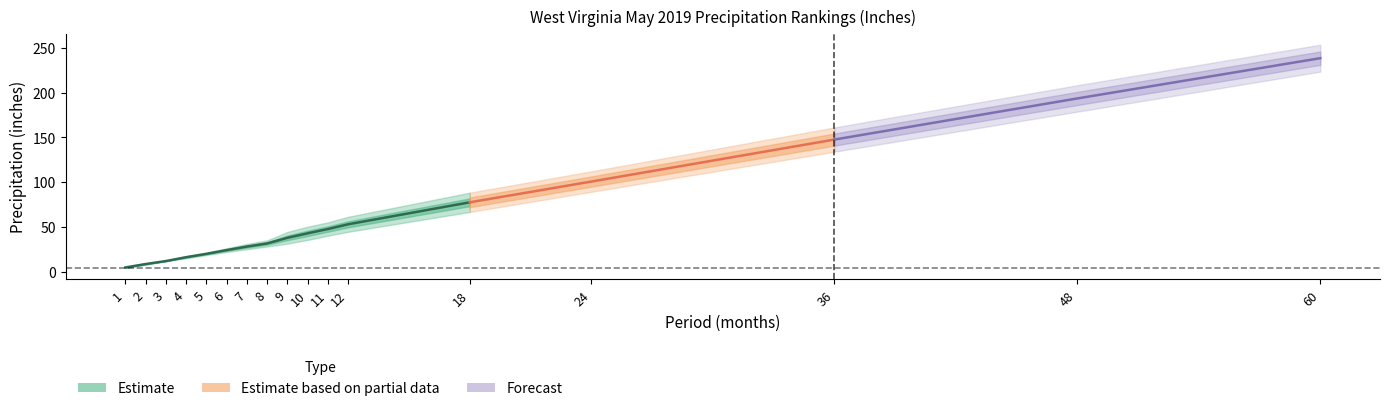

Is this an area chart (filled region under the line)?

No